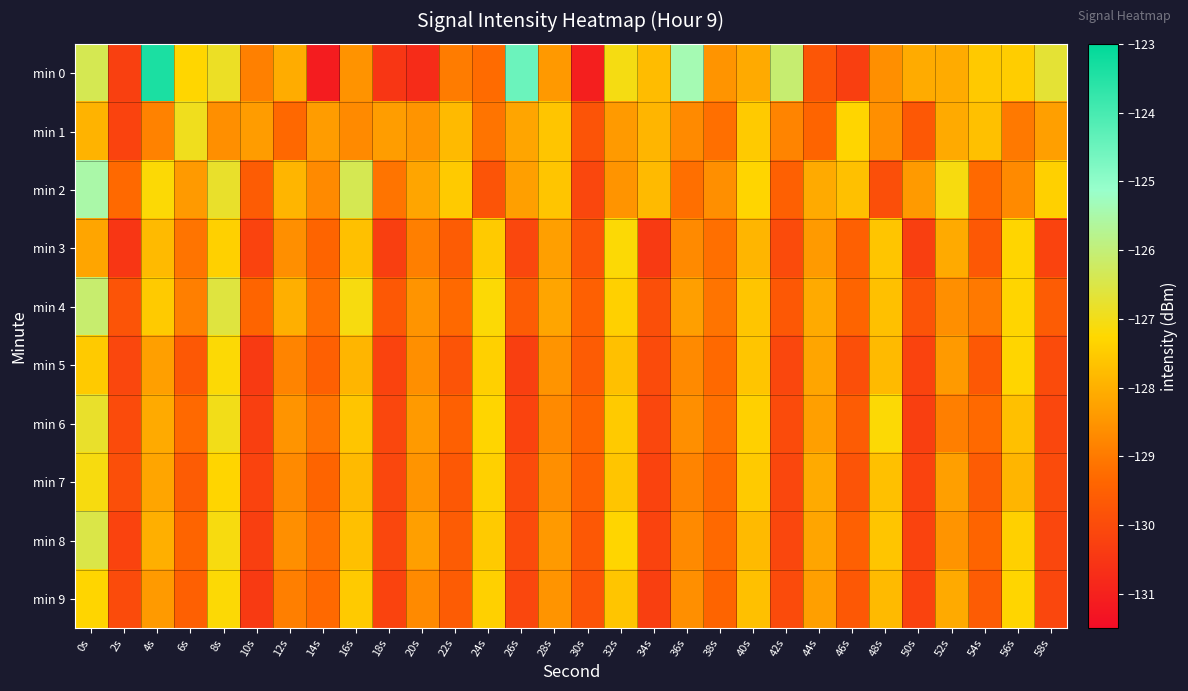

What is the maximum value shown in the chart?

-123.4